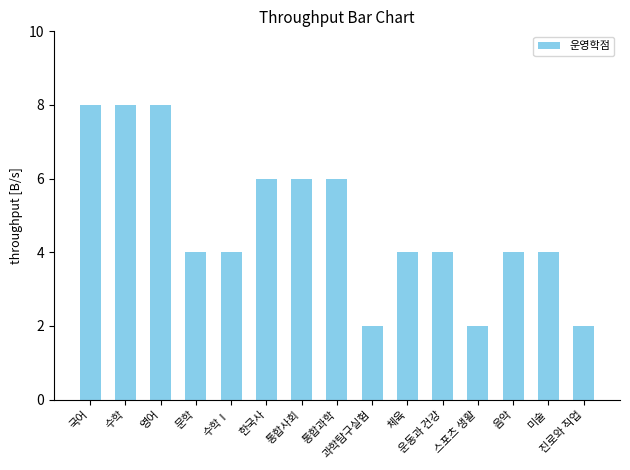

What is the difference between the second highest and minimum values?

6